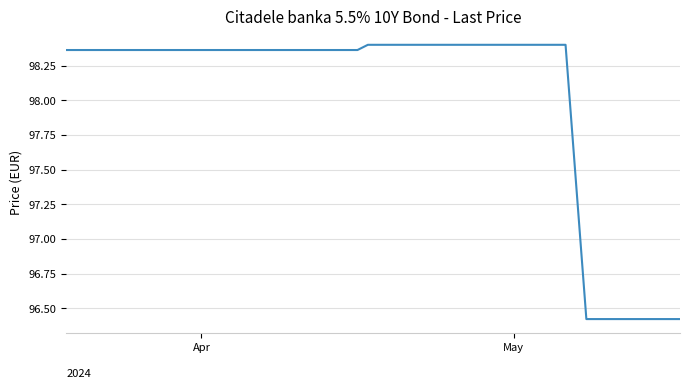

Which has a higher value, 13 or 25?

13